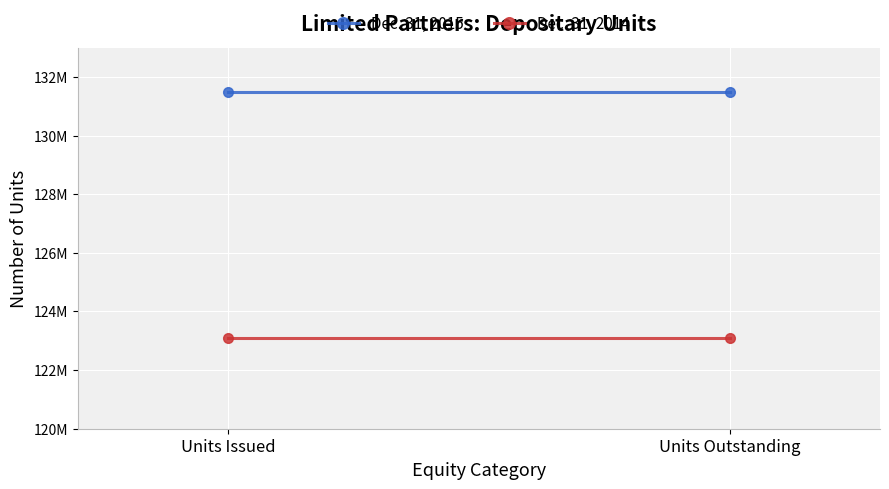

How many series are shown in this chart?

2